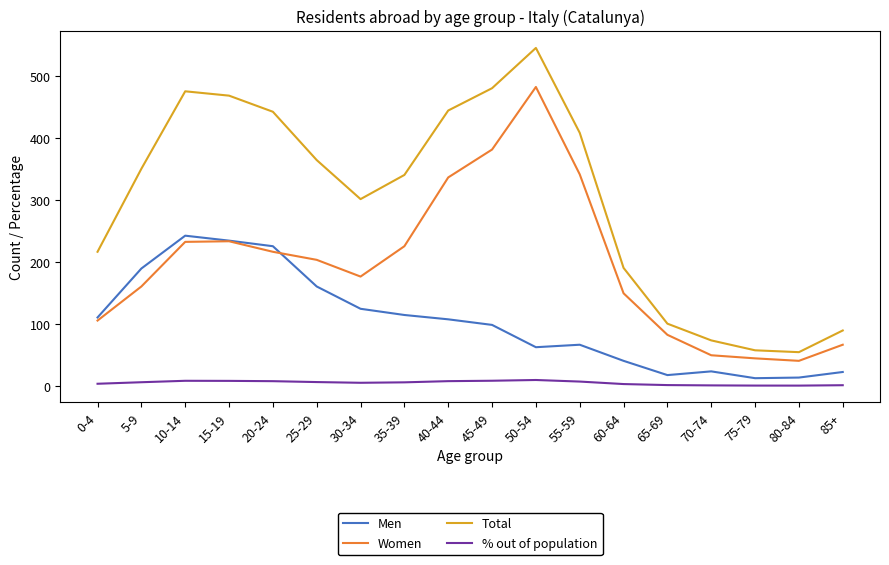

In Women, how many points are lower than both neighbors (excluding endpoints)?

2